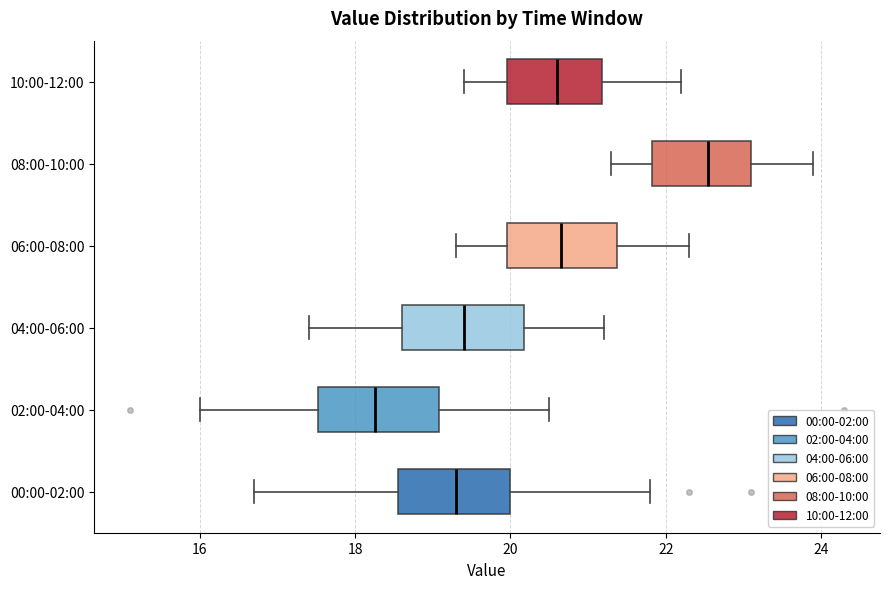

Reading bottom to top, read every box against the x-axis: the position of its median line, the range the box covers, and the ends of its whiskers. The values are not printed on the chart, so give them approximately, as read against the axis.

00:00-02:00: median 19.4, box 18.6 to 20.0, whiskers 16.8 to 21.8
02:00-04:00: median 18.2, box 17.6 to 19.0, whiskers 16.0 to 20.6
04:00-06:00: median 19.4, box 18.6 to 20.2, whiskers 17.4 to 21.2
06:00-08:00: median 20.6, box 20.0 to 21.4, whiskers 19.4 to 22.4
08:00-10:00: median 22.6, box 21.8 to 23.2, whiskers 21.4 to 24.0
10:00-12:00: median 20.6, box 20.0 to 21.2, whiskers 19.4 to 22.2